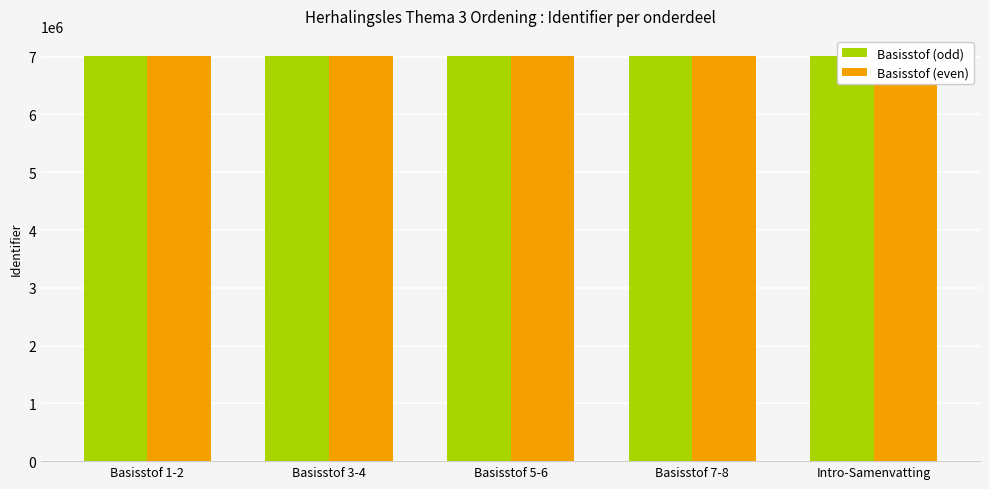

Rank the series by their maximum value, from lowest to highest.

Basisstof (odd), Basisstof (even)